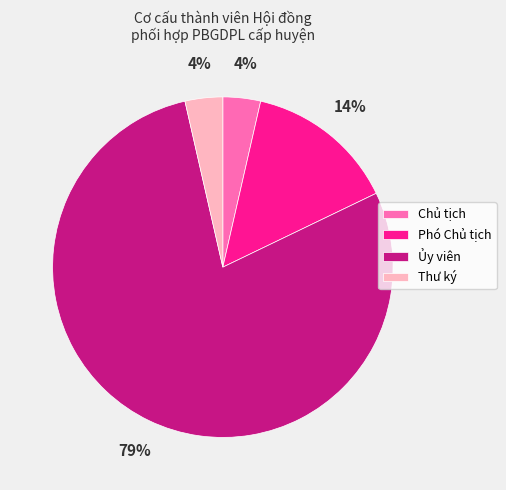

Is it true that Chủ tịch is 4% of the pie?

True